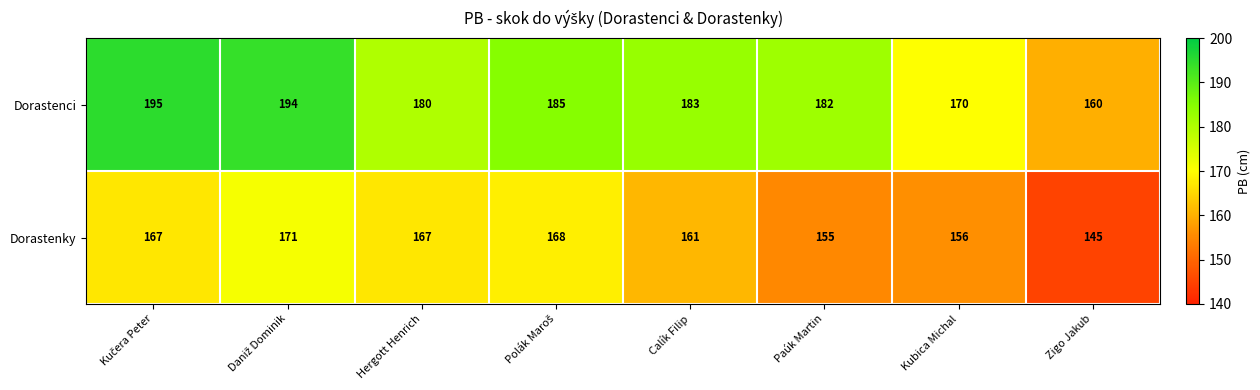

What is the difference between the highest and lowest values at Paúk Martin?

27